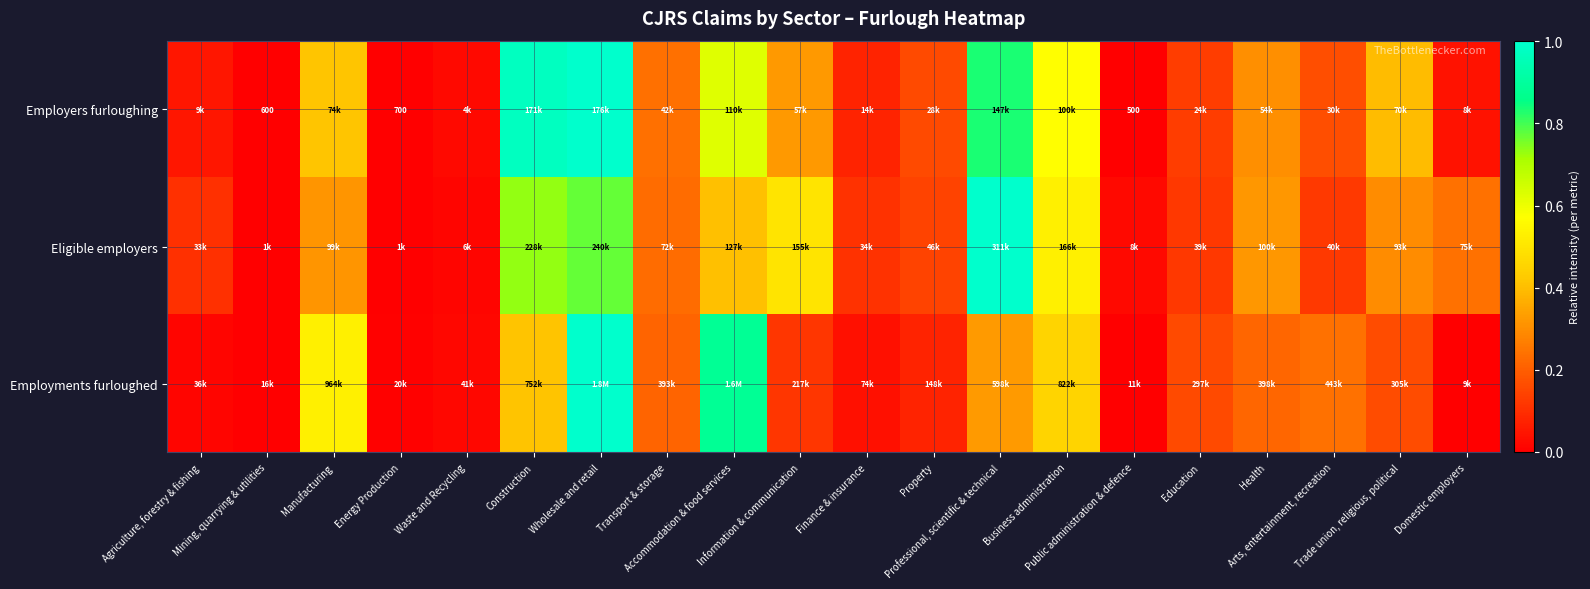

Is it true that Employments furloughed equals 0.9 at Accommodation & food services?

True